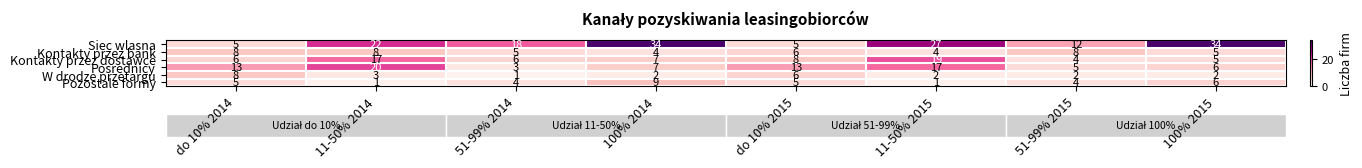

The W drodze przetargu series shows 2 at 100% 2014. True or false?

True